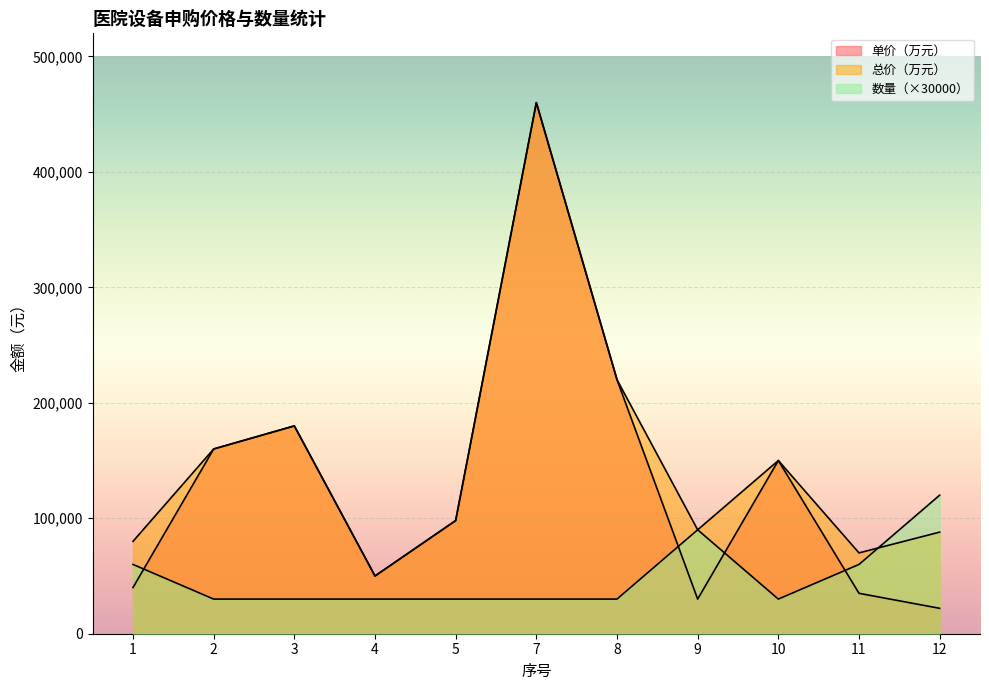

The 总价（万元） series shows 98000 at 5. True or false?

True